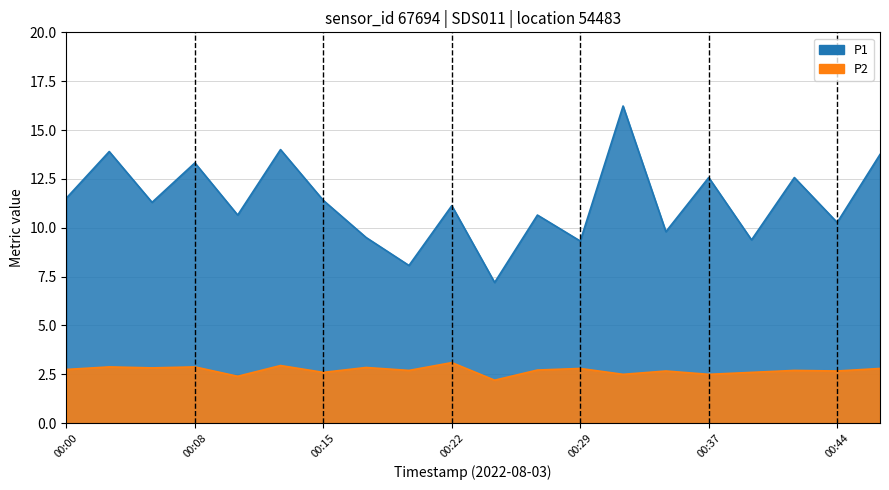

How many values in the P1 series exceed 11?

11